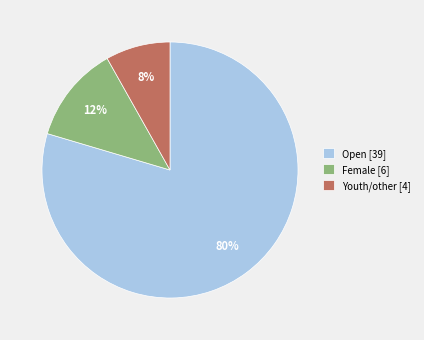

Which category has the smallest portion of the pie?

Youth/other